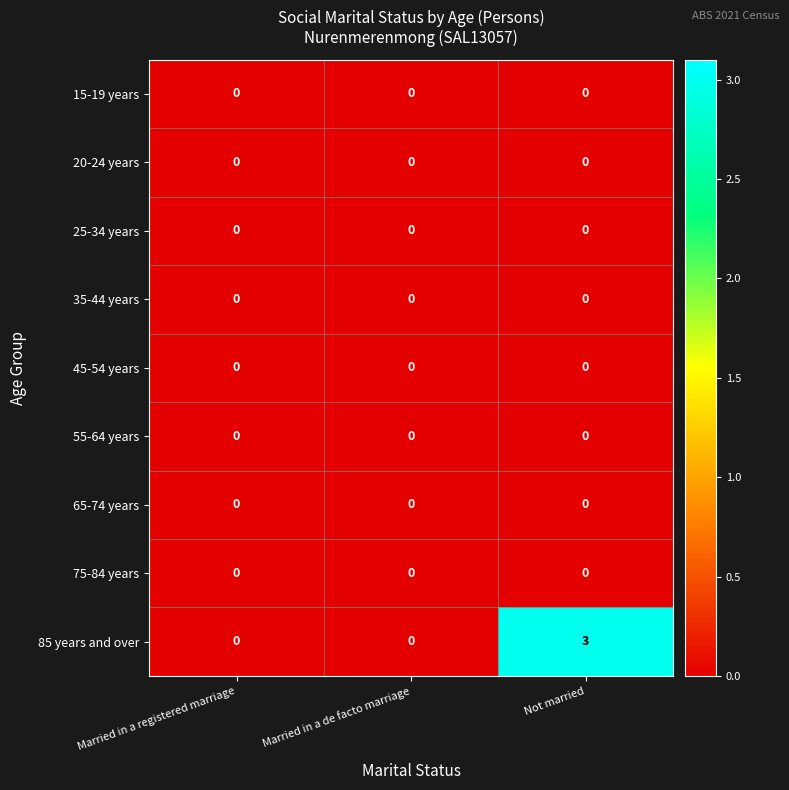

The value of 65-74 years at Married in a registered marriage is 0. True or false?

True